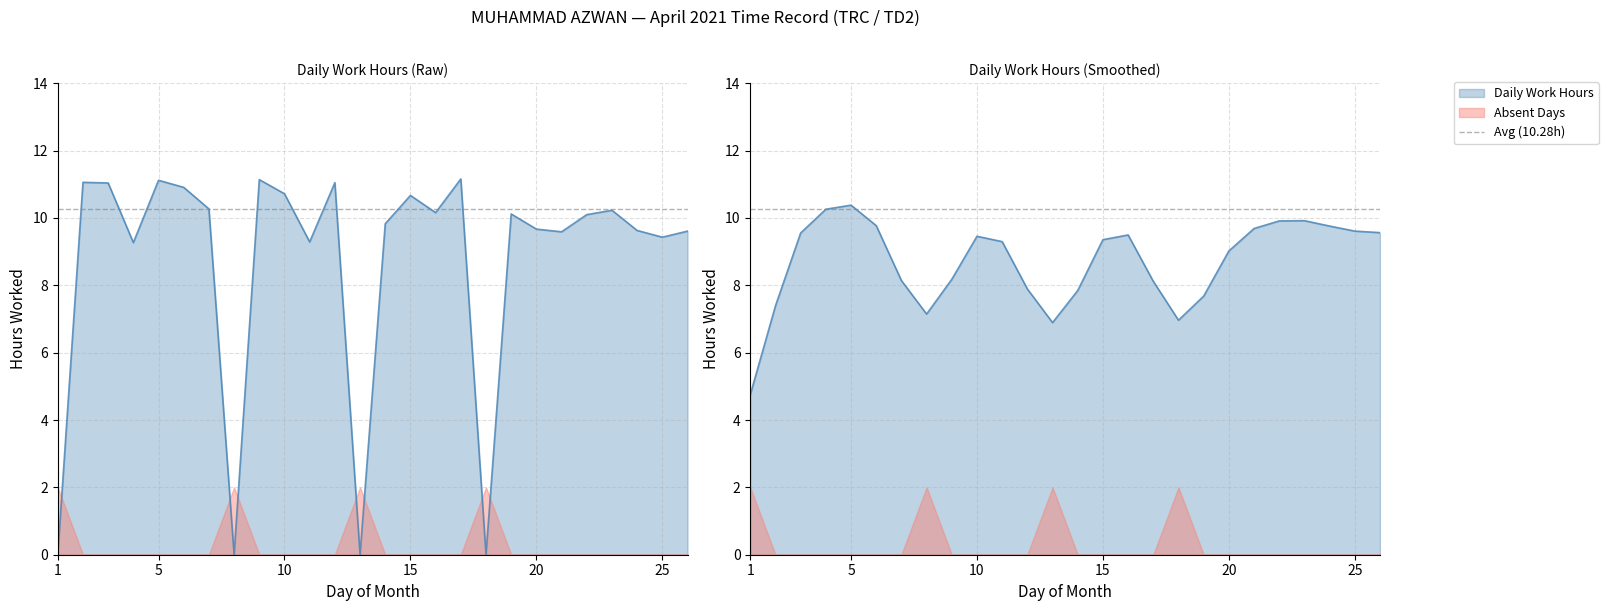

True or false: the data shows 10.7 at 15.

True